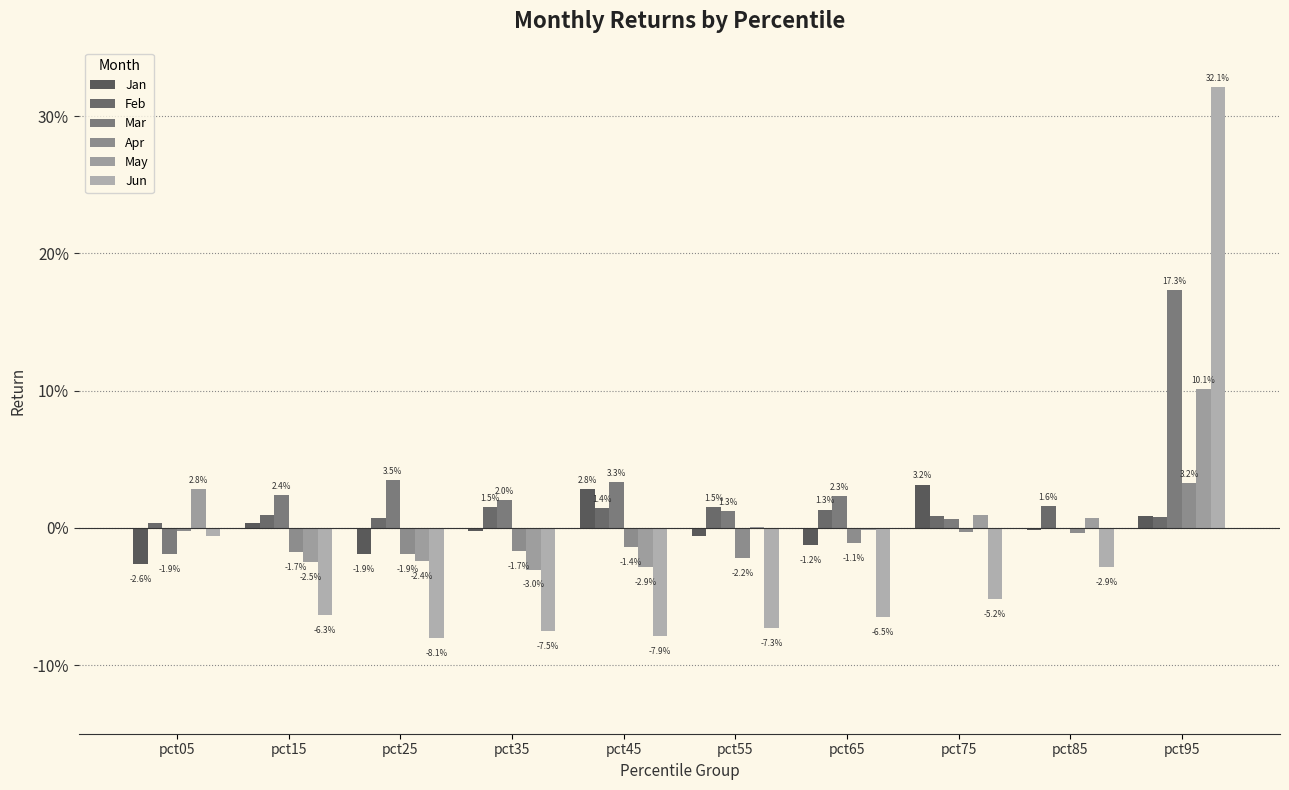

Rank the categories by Feb value from lowest to highest.

pct05, pct25, pct95, pct75, pct15, pct65, pct45, pct35, pct55, pct85